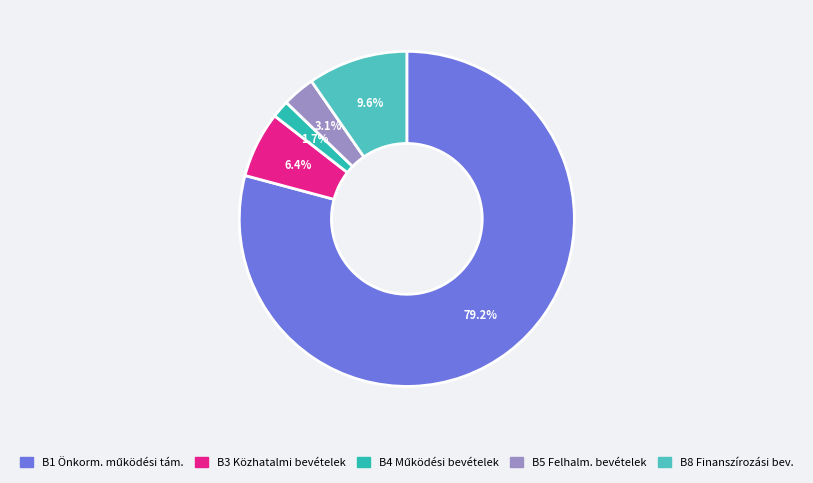

Which slice represents more than half of the pie?

B1 Önkorm. működési tám.